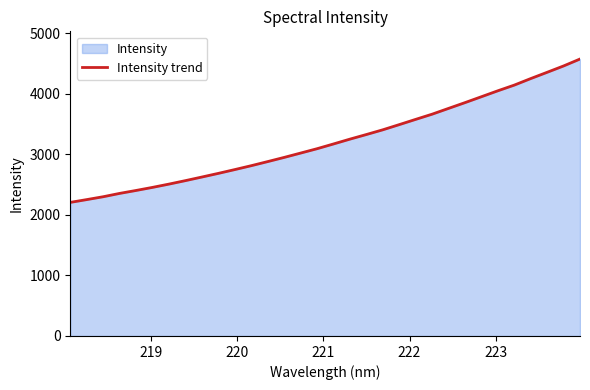

What is the difference between the maximum and minimum values?

2366.3